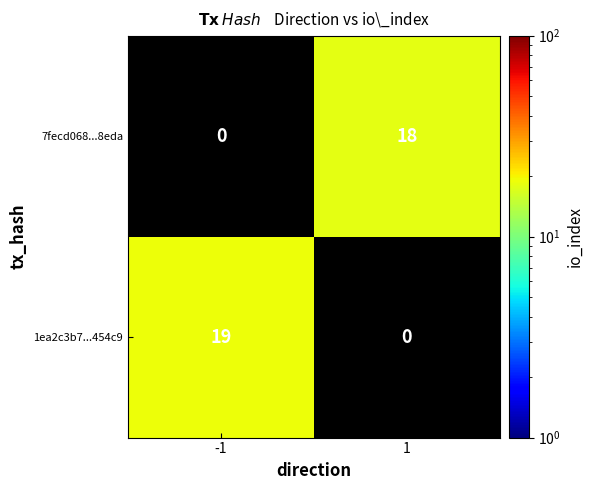

Which category has the highest value across all series?

-1